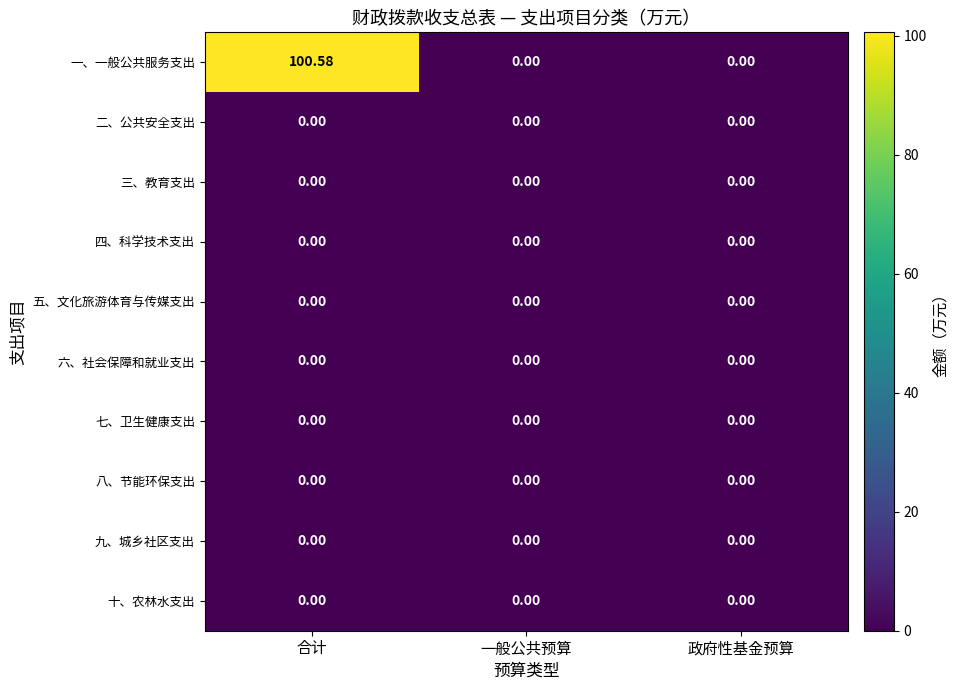

At which category does the chart reach its peak across all series?

合计